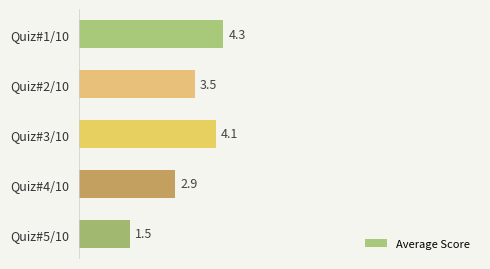

How many distinct data groups are displayed?

1